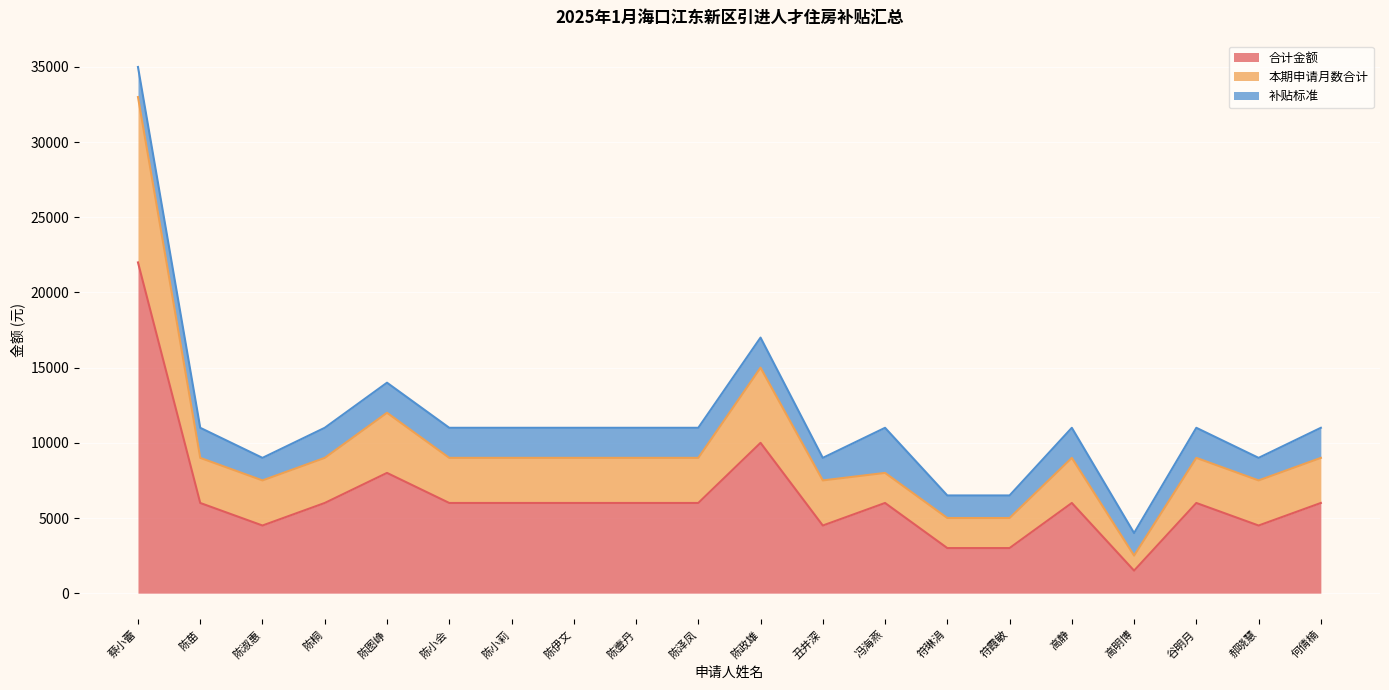

True or false: 本期申请月数合计 and 合计金额 intersect in this chart.

False